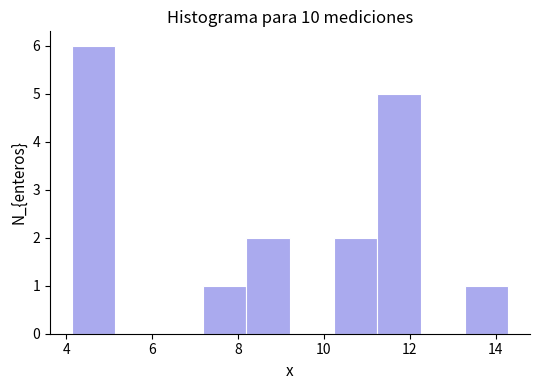

Which range on the x-axis has the tallest bar?

4.2 to 5.2